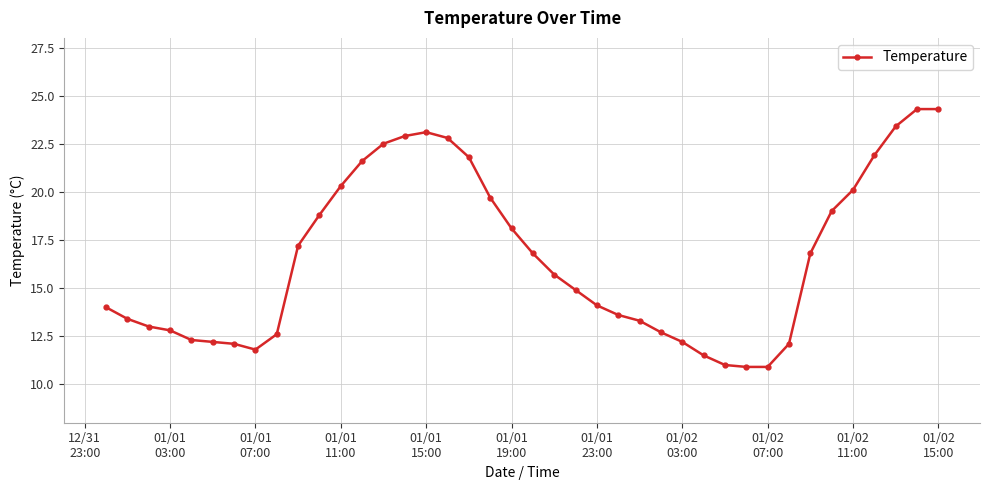

What is the minimum value shown in the chart?

10.9